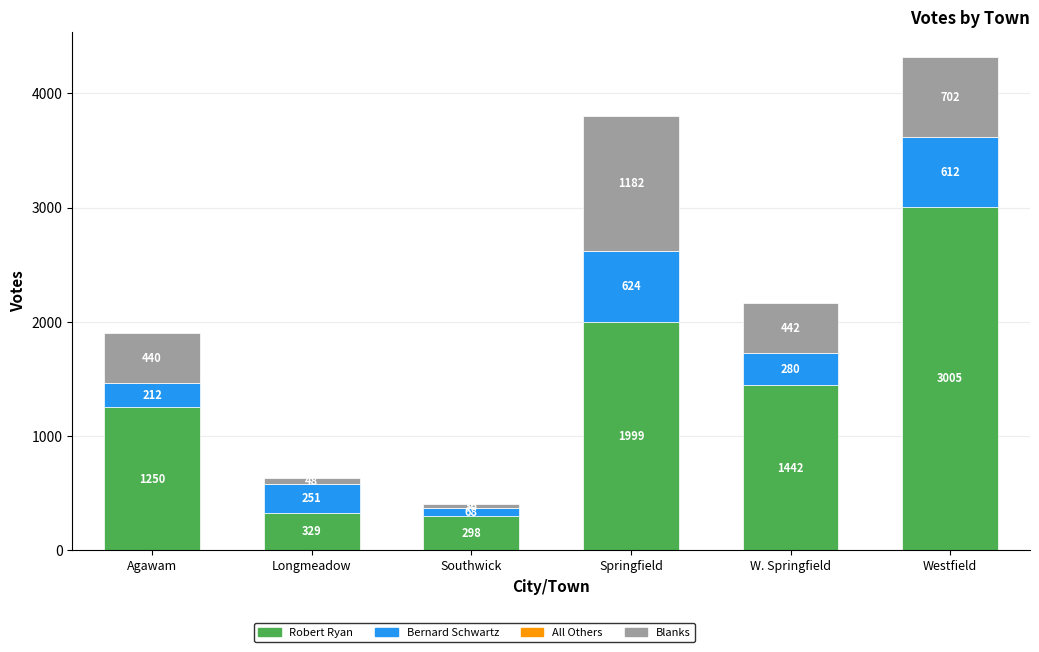

True or false: Robert Ryan has a value of 569 at Longmeadow.

False